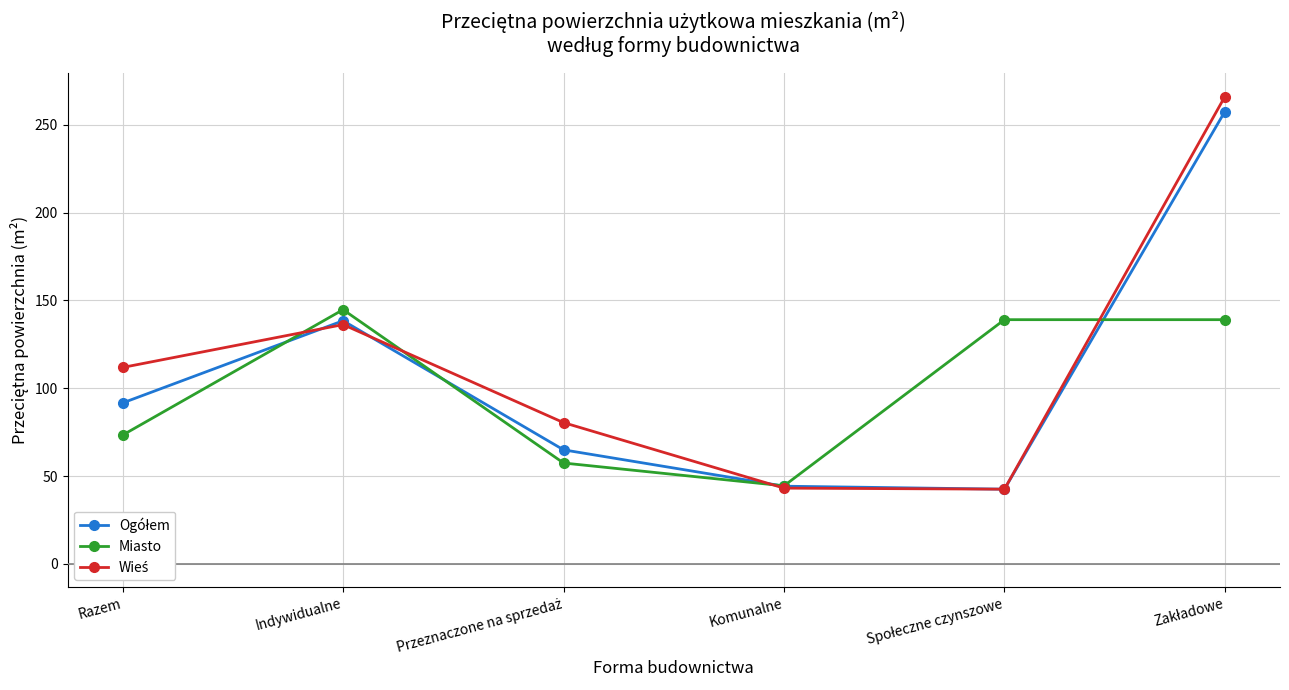

What is the spread (max minus min) of values at Indywidualne?

8.5